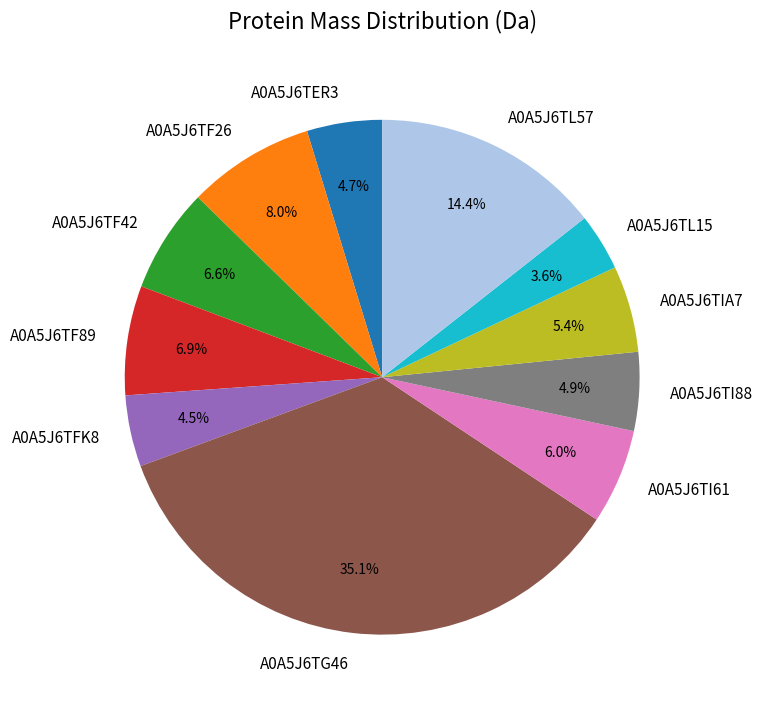

How many slices are in this pie chart?

11